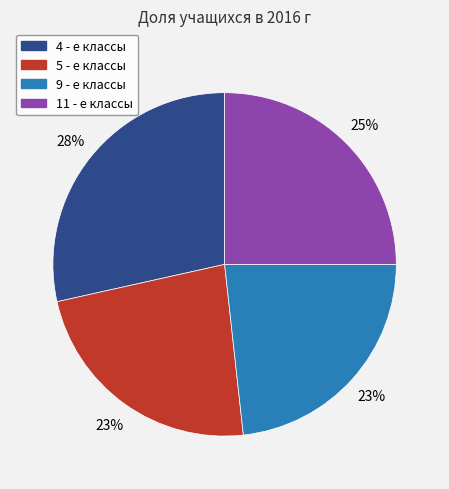

To the nearest percent, what is the average slice percentage?

25%